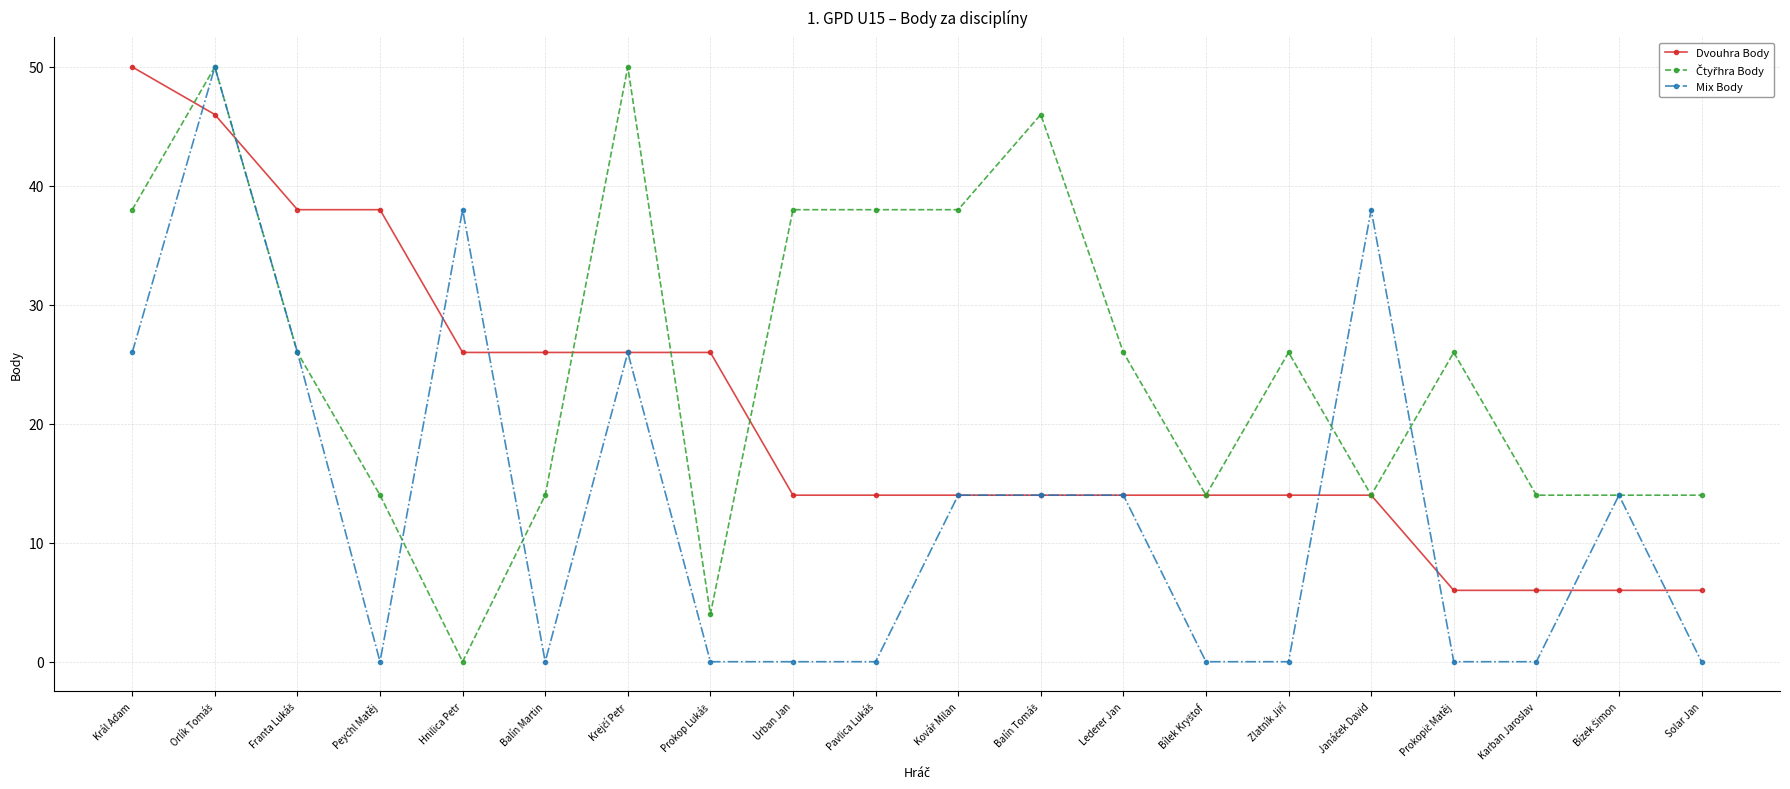

At how many categories does at least one series exceed 22?

16